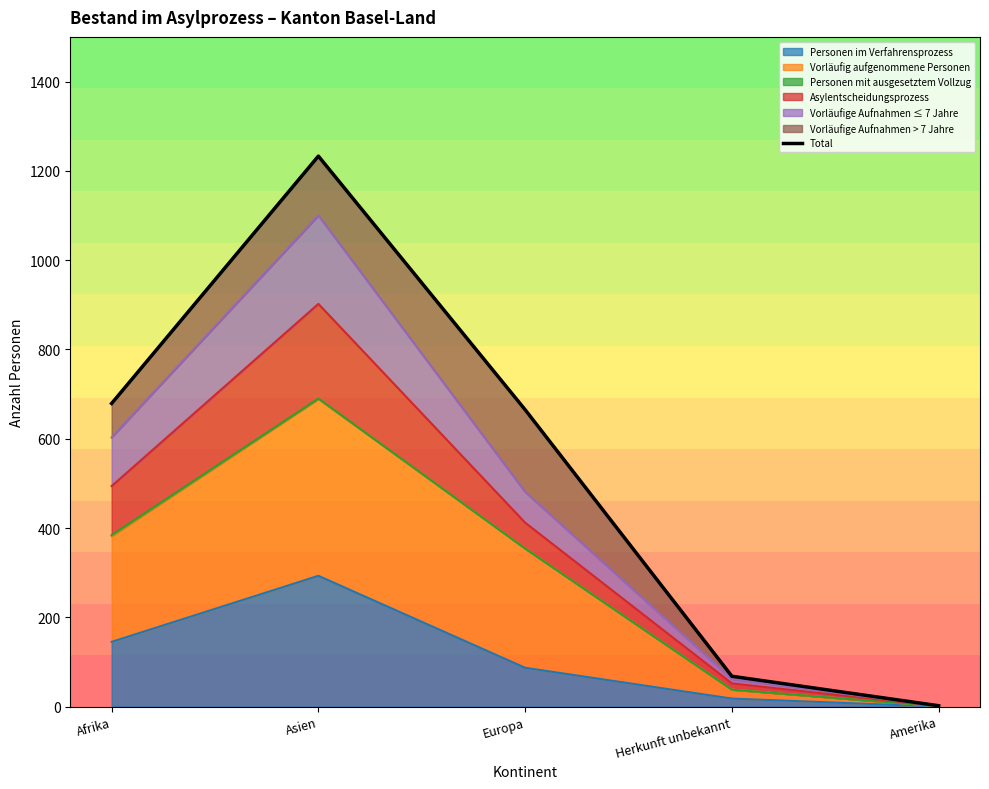

Reading left to right, extract all data points from this chart.

679	1233	665	68	2